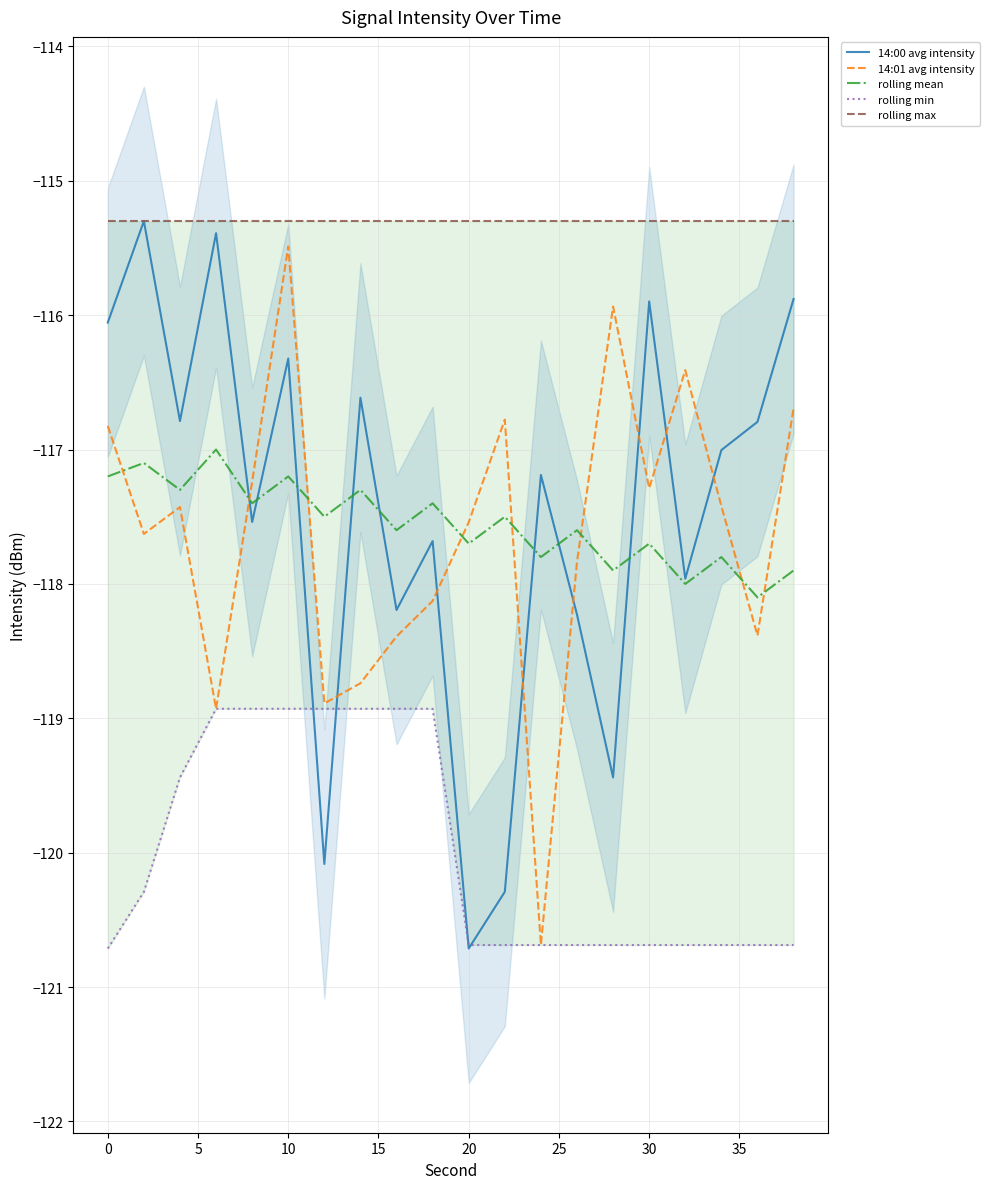

The value of 14:01 avg intensity at 0 is -116.8. True or false?

True